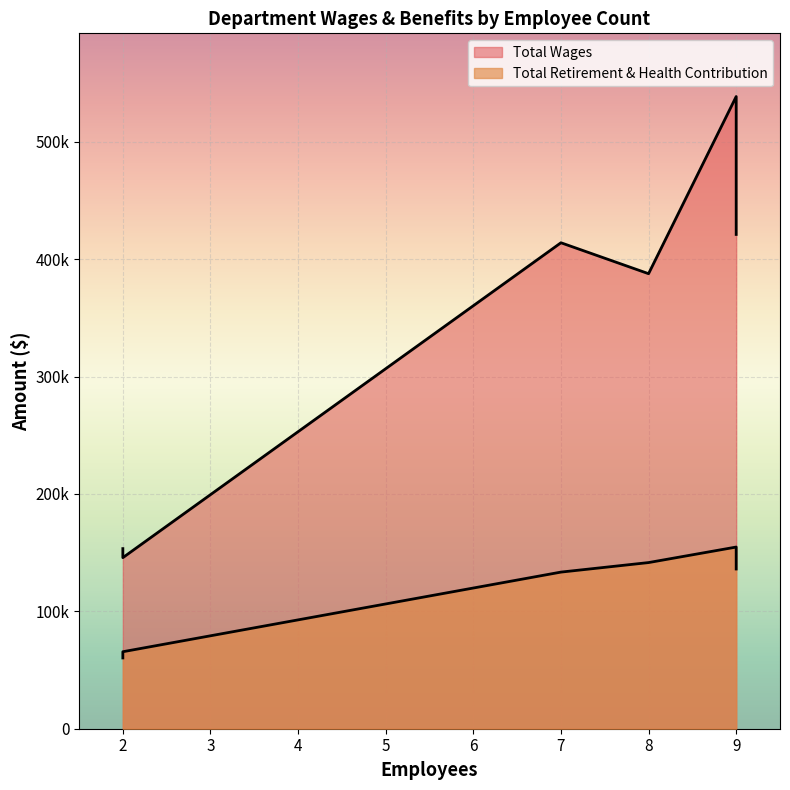

What is the value of the Total Retirement & Health Contribution point at the 4th from the left?

141544